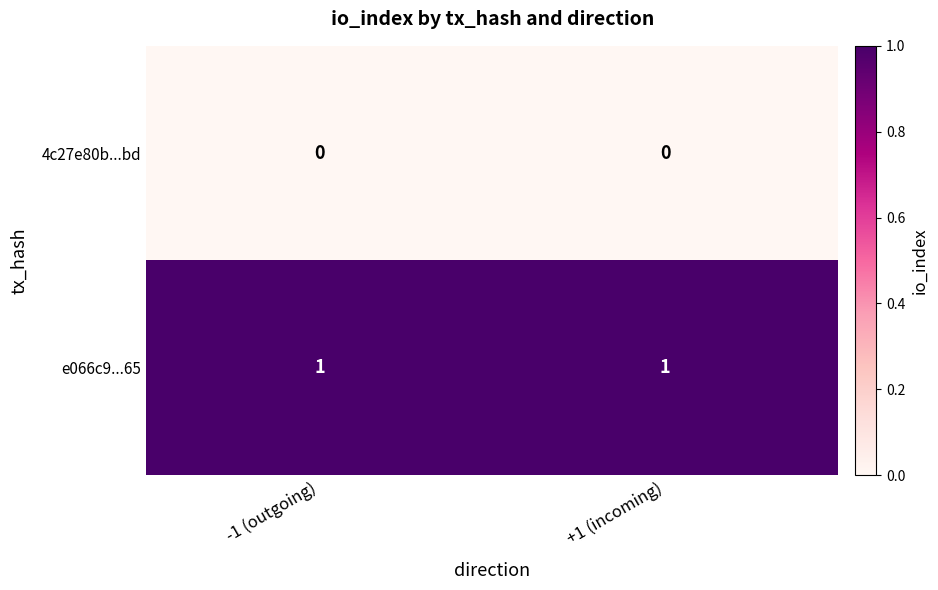

True or false: e066c9...65 has a value of 1 at -1 (outgoing).

True